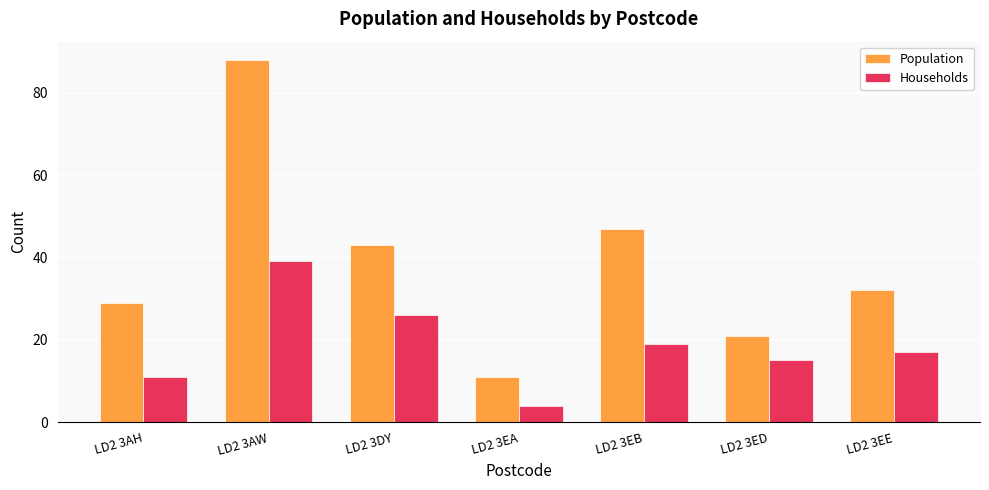

What is the maximum value shown in the chart?

88